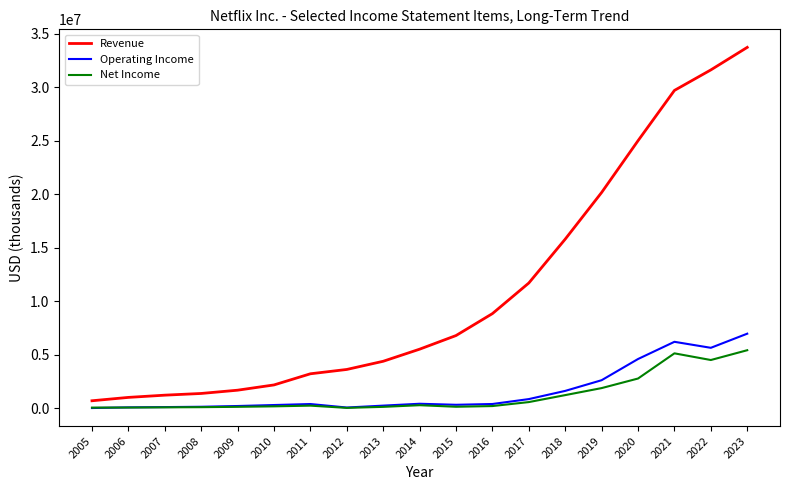

Which category has the highest value in the Operating Income series?

2023